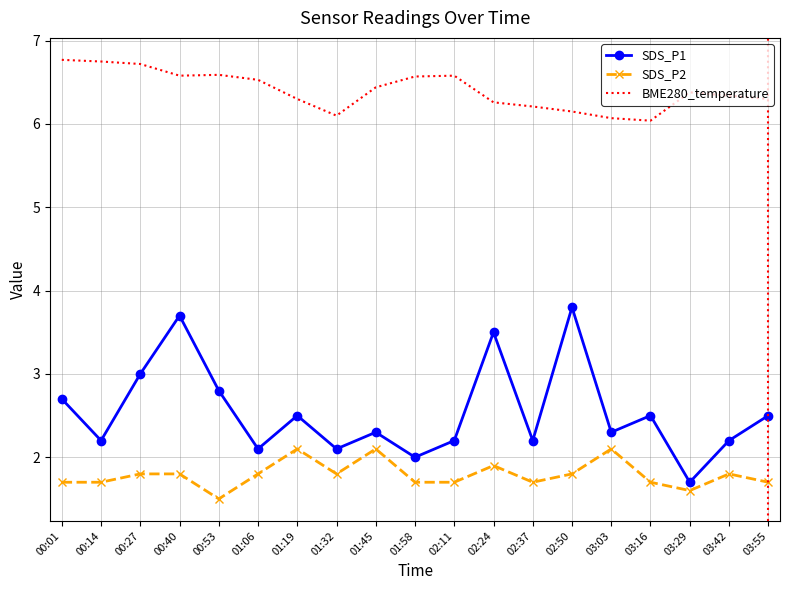

Which series has the widest spread of values?

SDS_P1